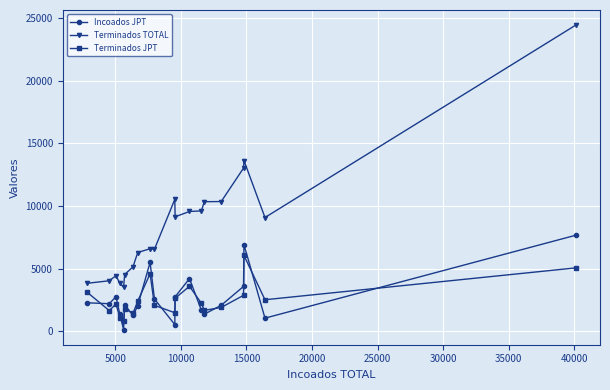

In Terminados TOTAL, how many points are higher than both neighbors (excluding endpoints)?

4